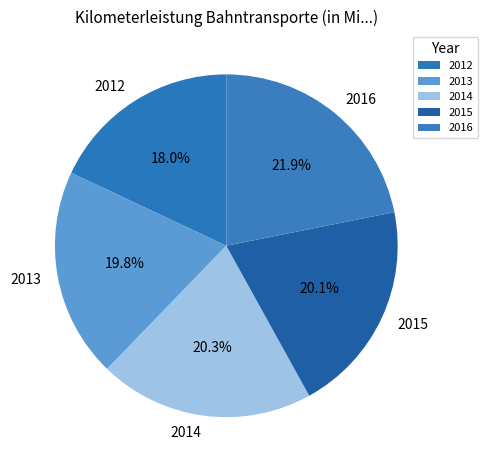

What is the ratio of the value at 2013 to the value at 2012?

1.1